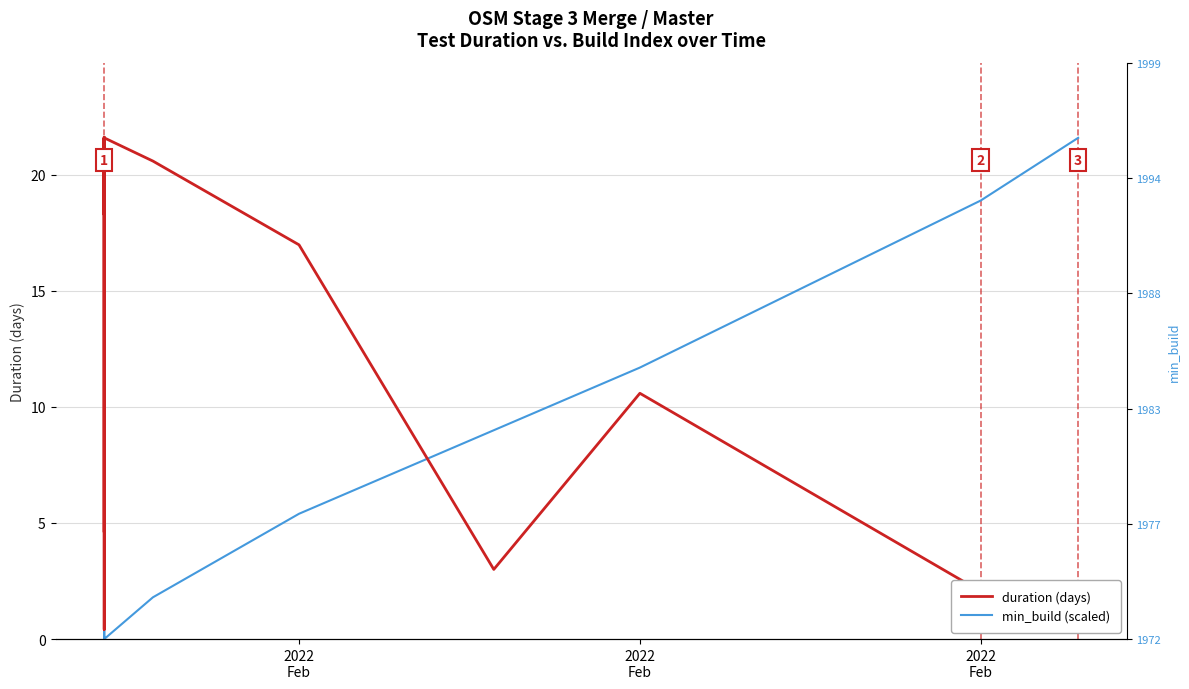

What is the label of the 2nd point from the left?

2022
Feb